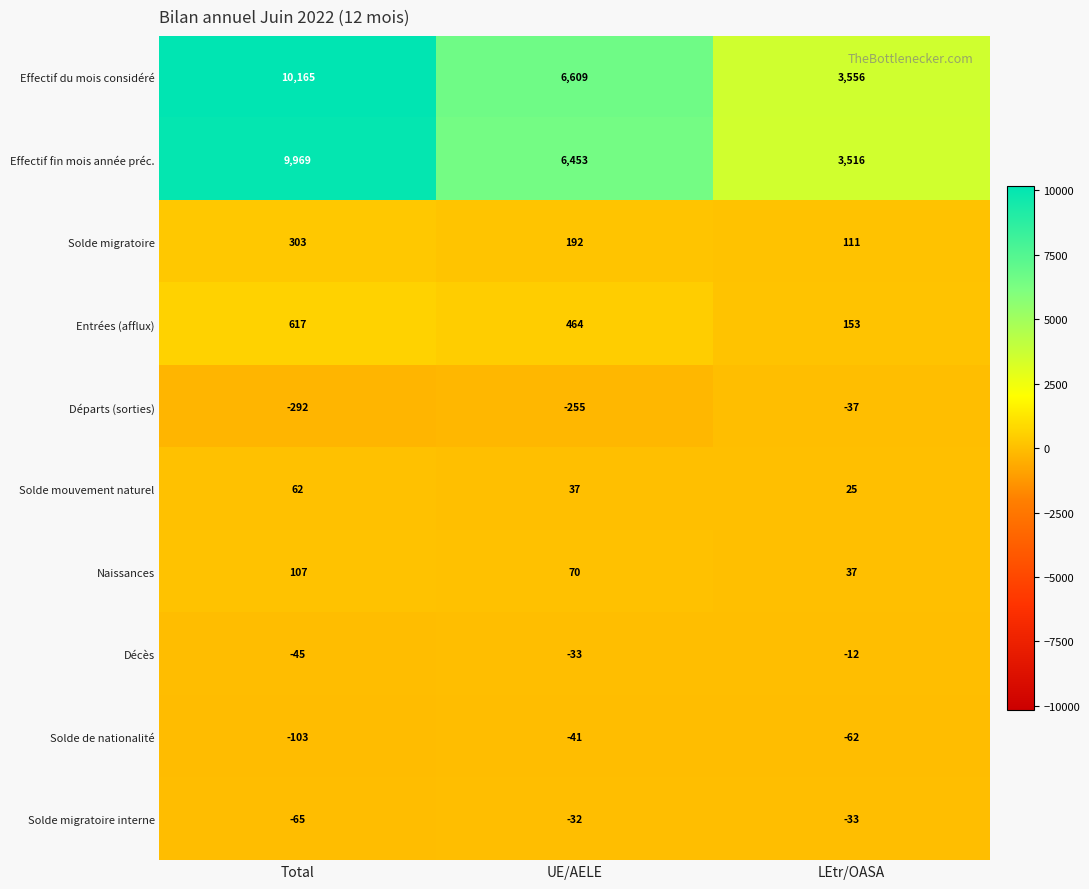

What is the difference between the second highest and minimum values in the Solde de nationalité series?

41